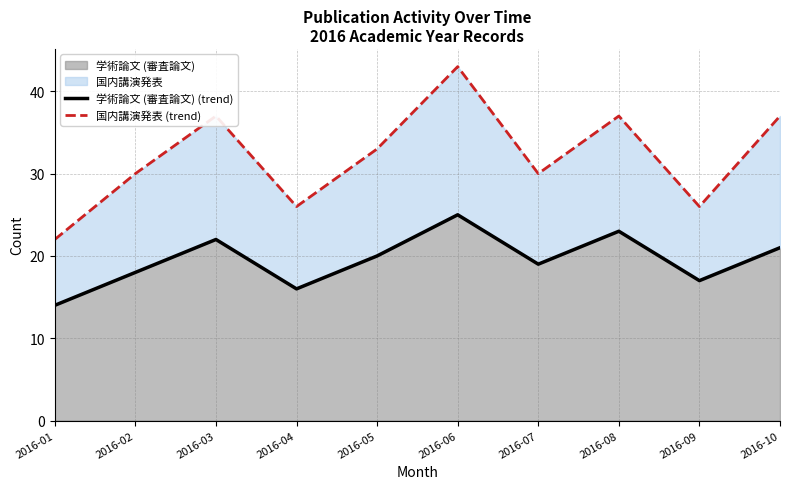

Rank the series by their average value, from highest to lowest.

国内講演発表 (line), 学術論文 (審査論文) (line)